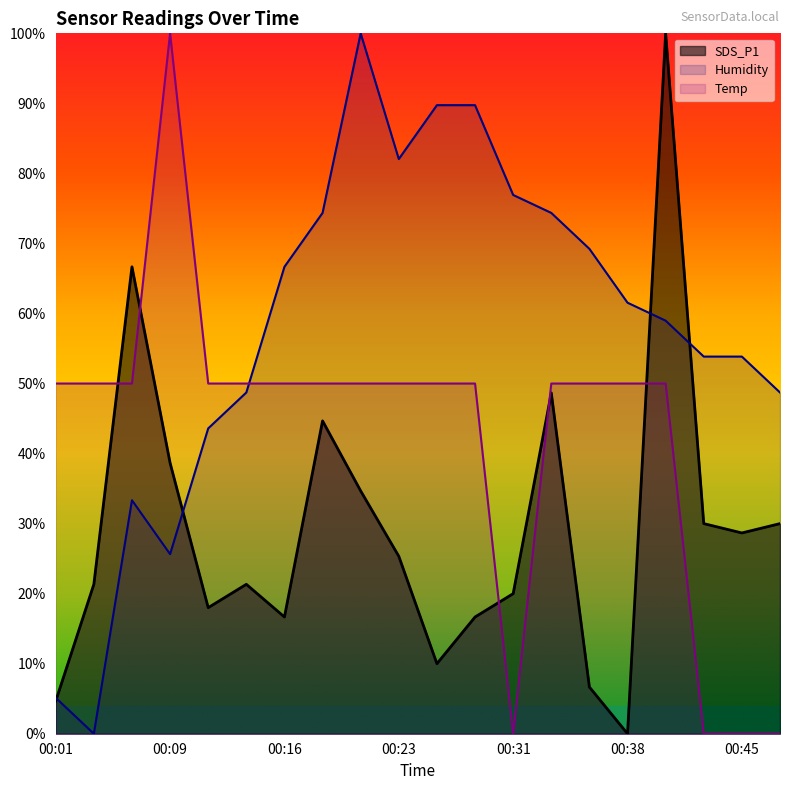

The value of Humidity at 00:35 is 15.0. True or false?

False